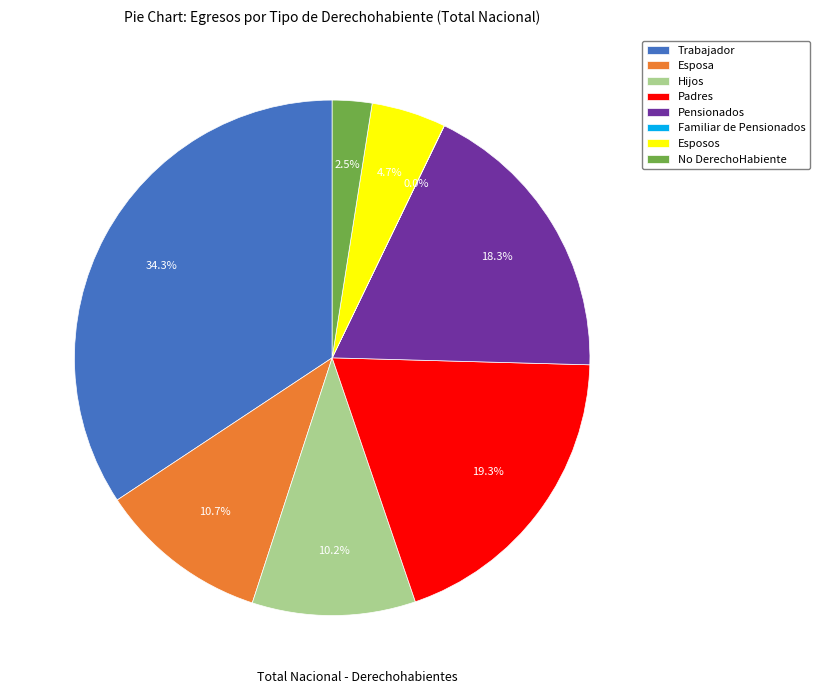

Is there a majority slice in this chart?

No